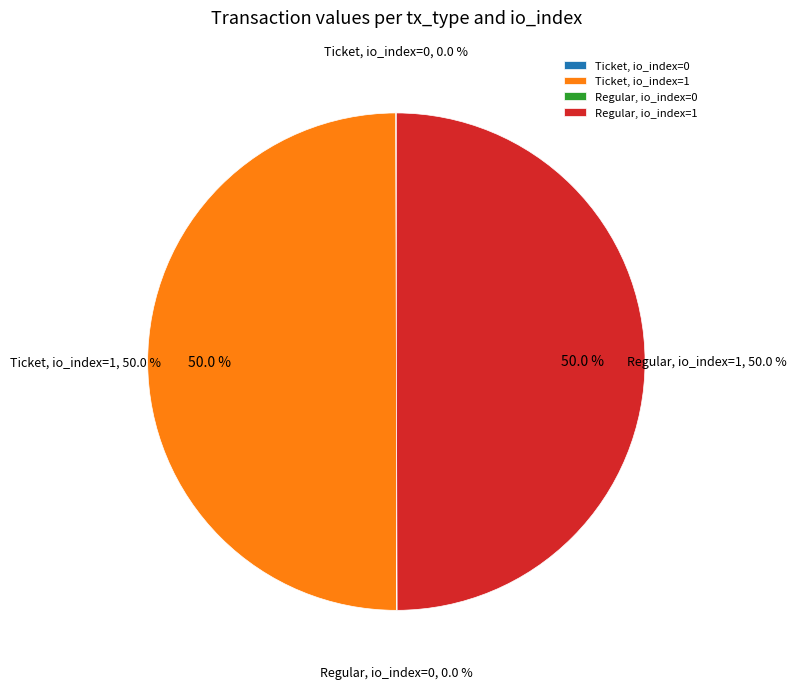

Which slice is the smallest?

Ticket (io_index=0)